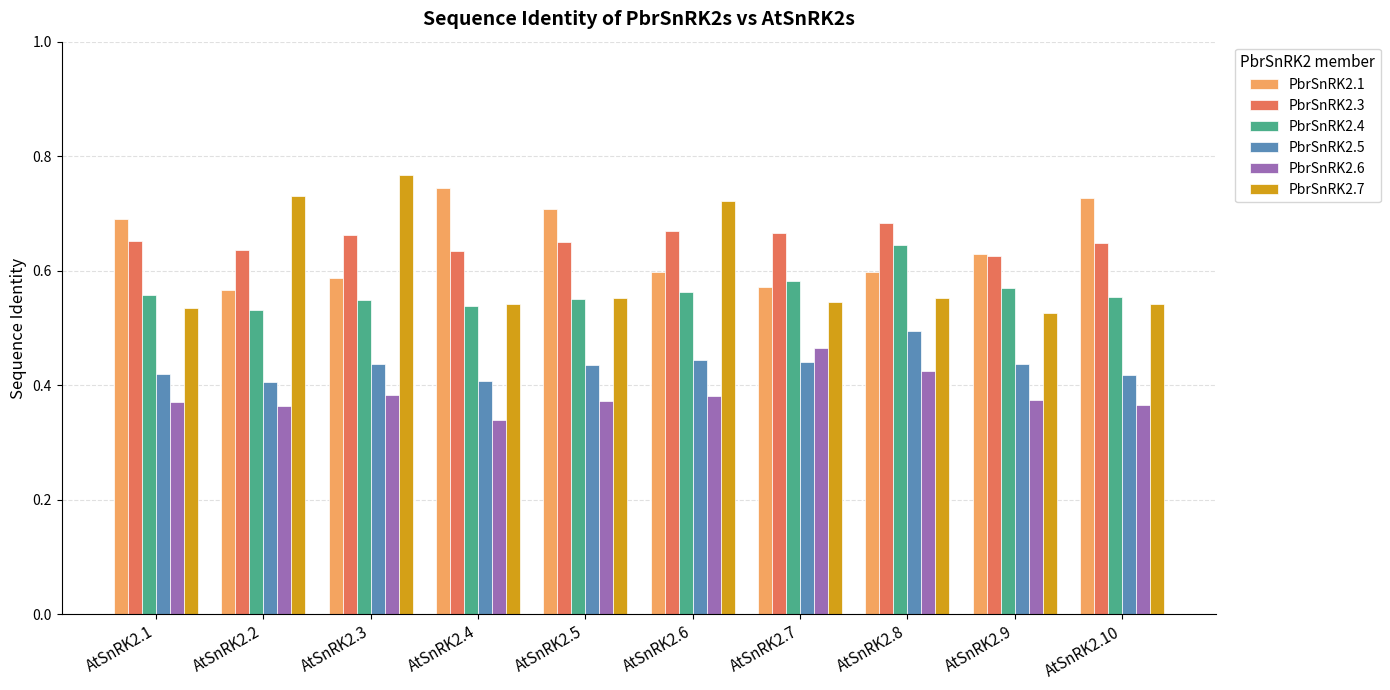

How many PbrSnRK2.5 values are between 0 and 1?

10